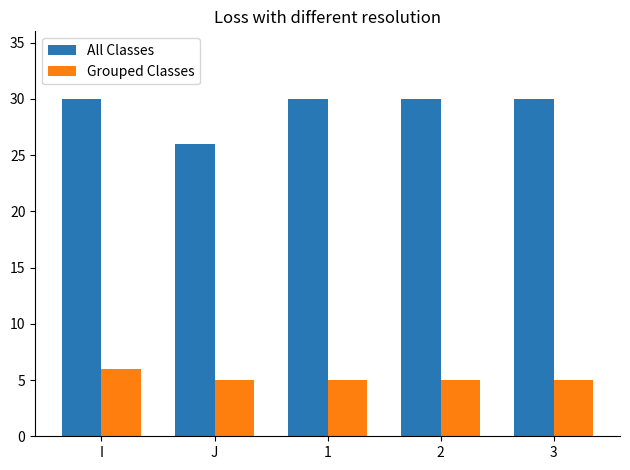

List the series in order of their overall mean, highest first.

All Classes, Grouped Classes